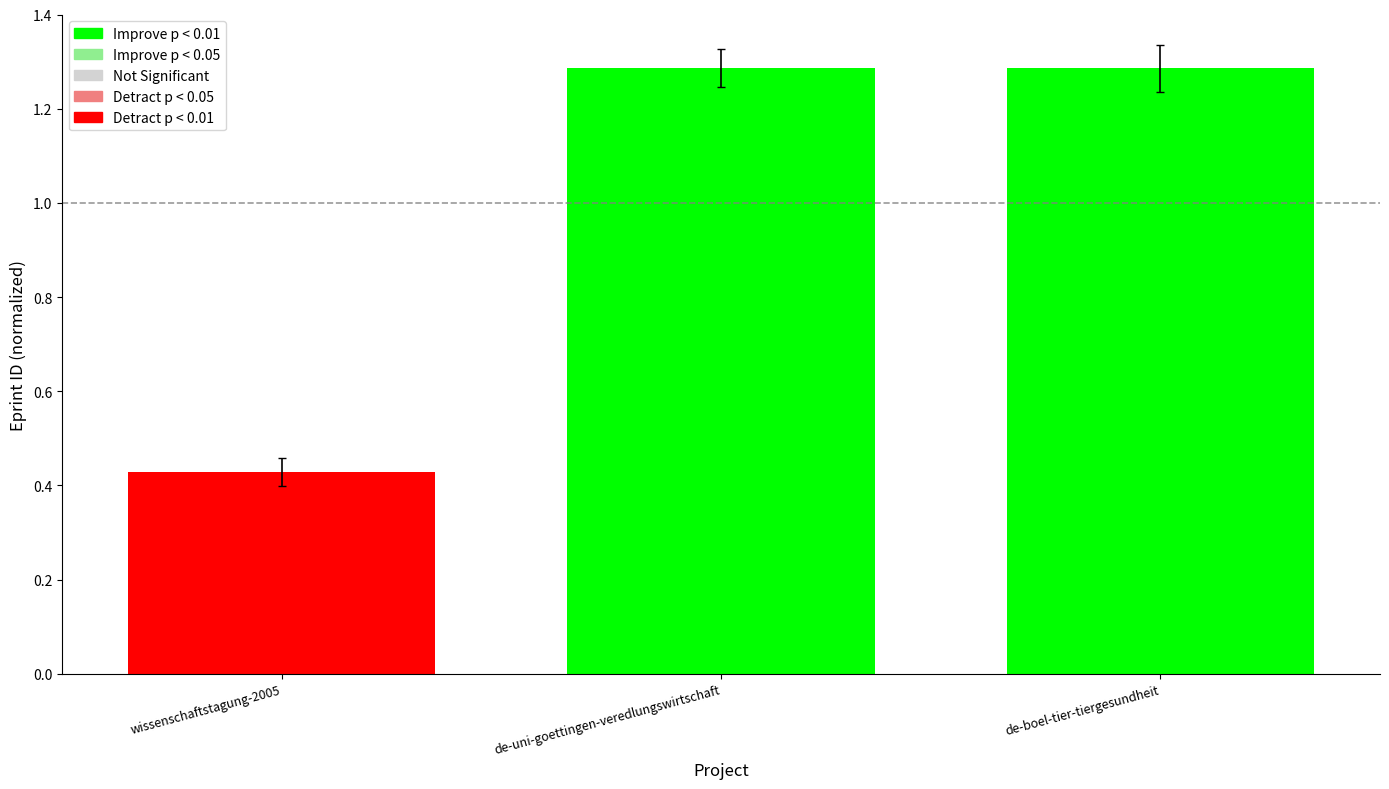

Is it true that the value at de-boel-tier-tiergesundheit is 2.3?

False